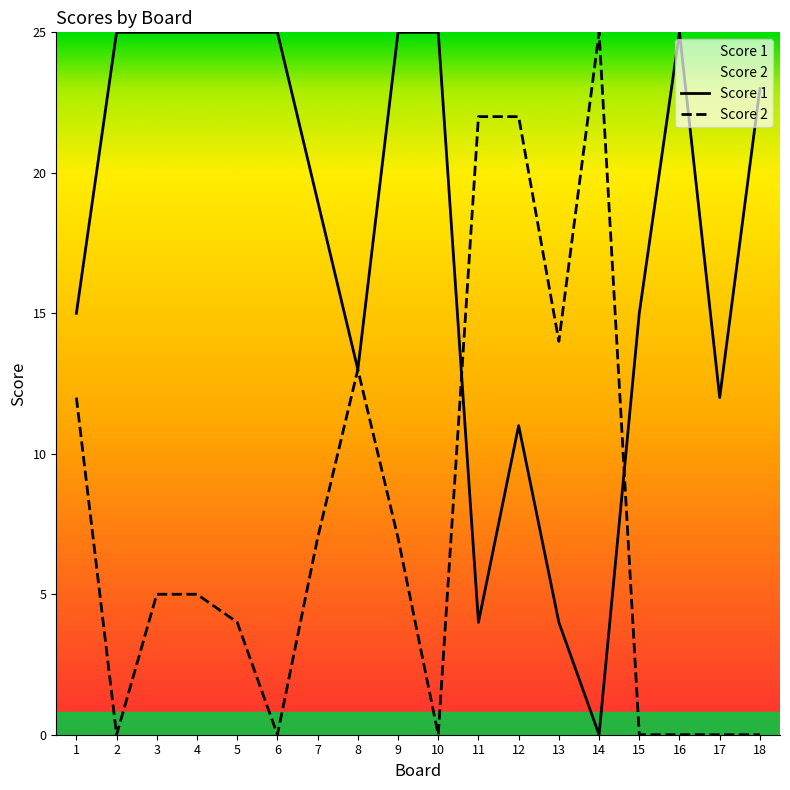

List the series in order of their peak value, highest first.

Score 1, Score 2